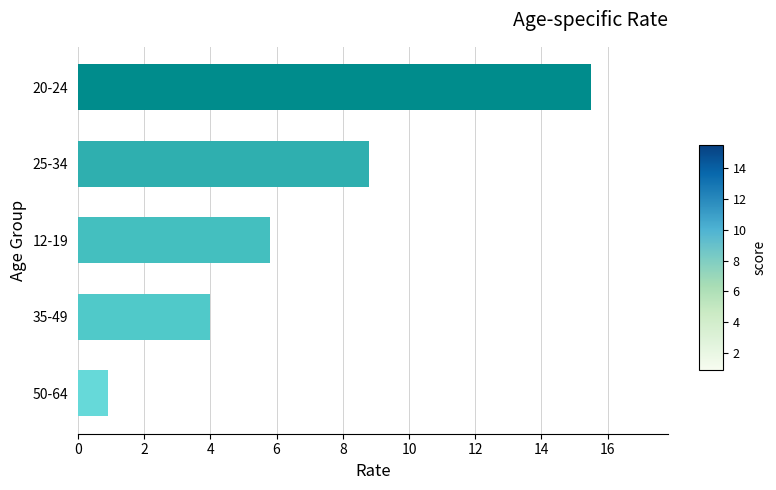

Which label corresponds to the smallest value in the chart?

50-64